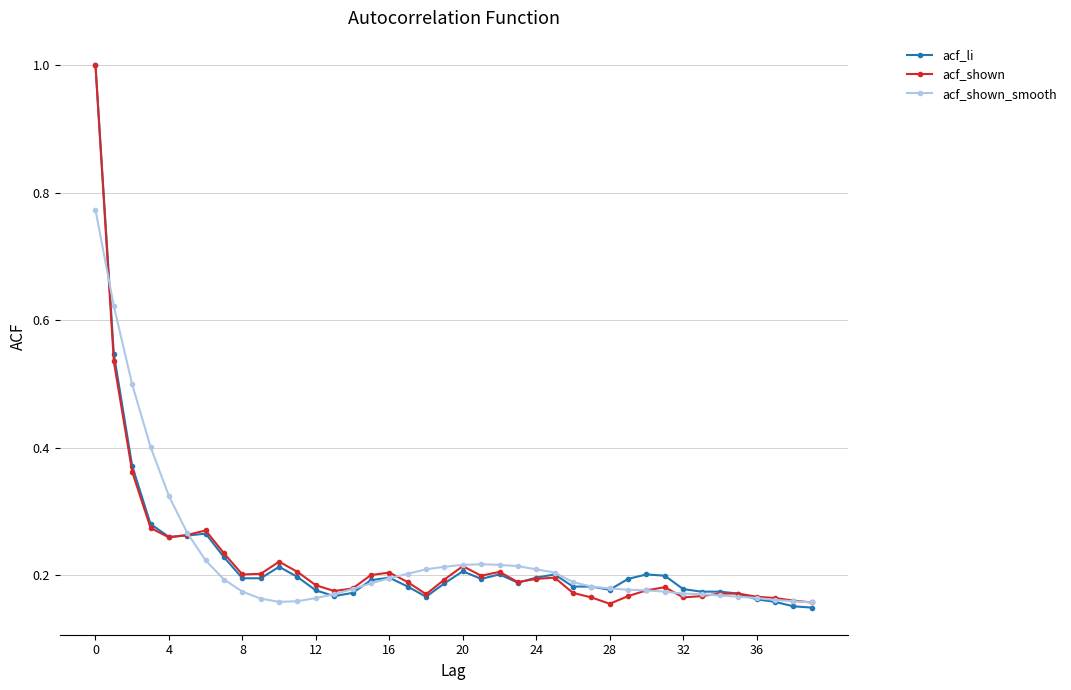

What is the greatest value displayed?

1.0